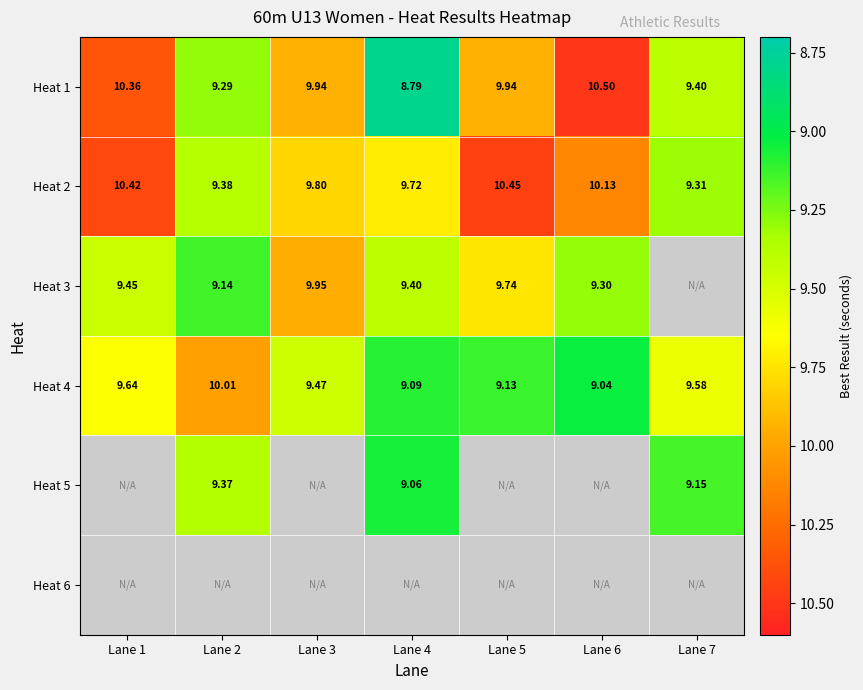

Is the value of Heat 2 at Lane 6 greater than the value of Heat 1 at Lane 5?

Yes